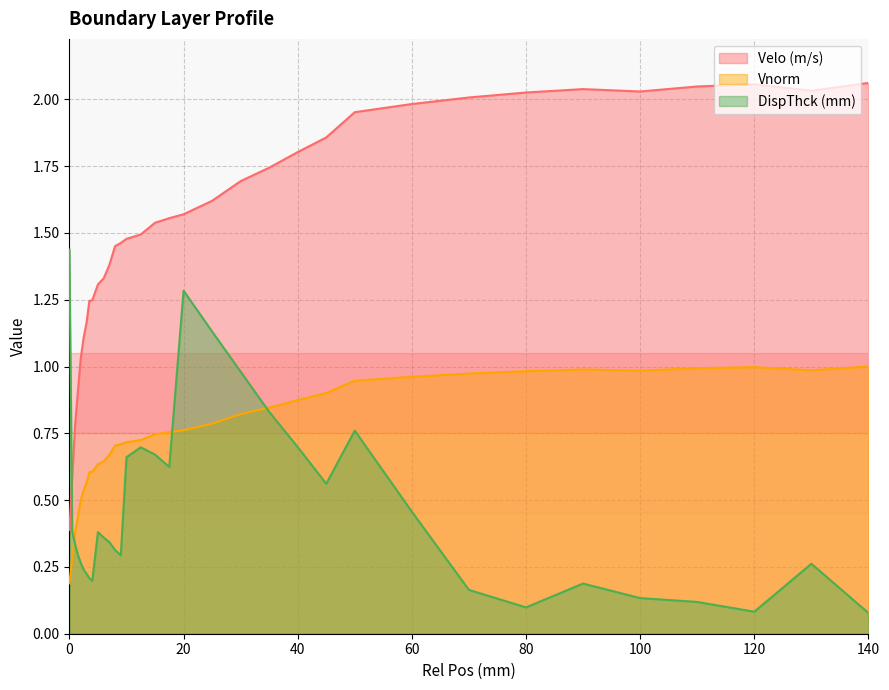

Which series ends up on top after the final intersection of Vnorm and DispThck (mm)?

Vnorm